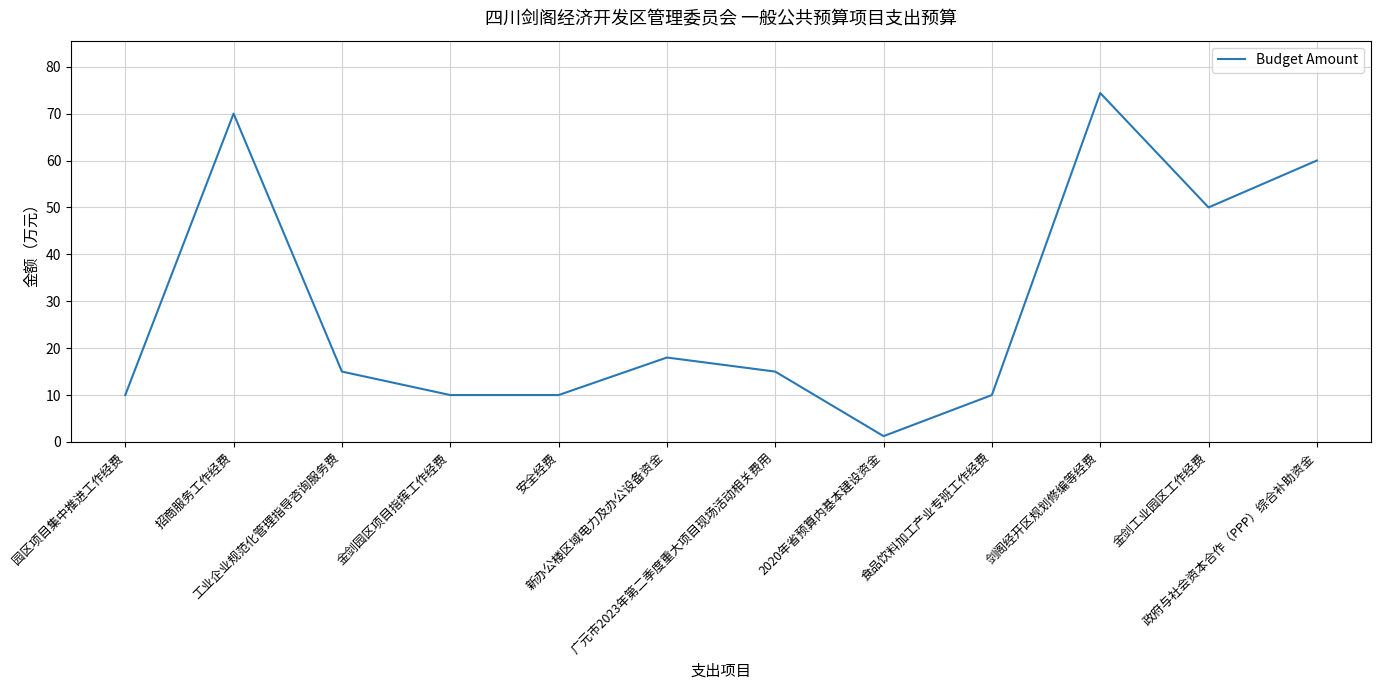

How many interior local peaks (higher than both neighbors) does the data have?

3